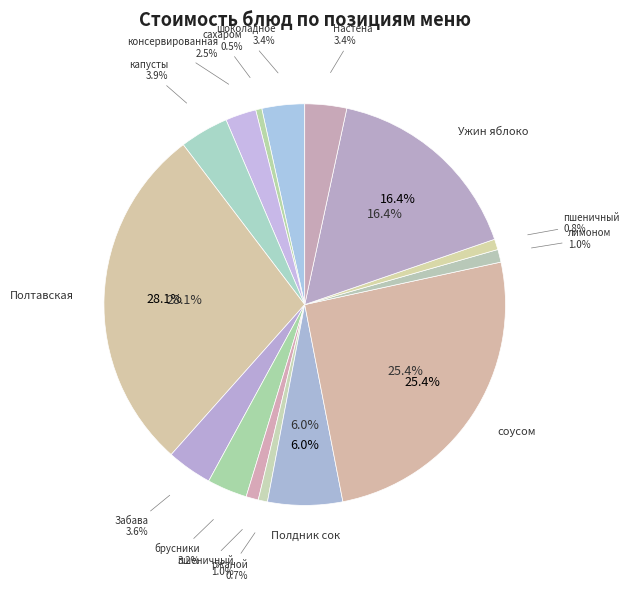

Which category has the smallest portion of the pie?

Завтрак 2 чай с сахаром